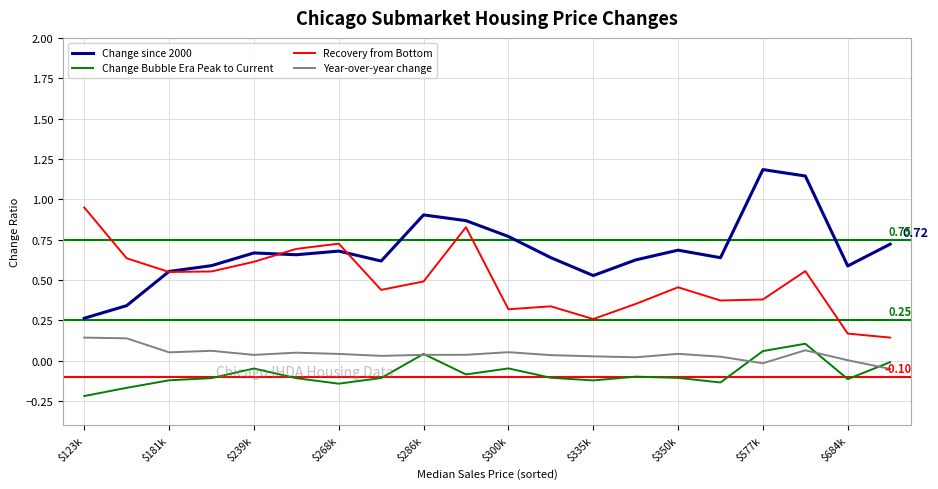

Which series has the largest total across all categories?

Change since 2000